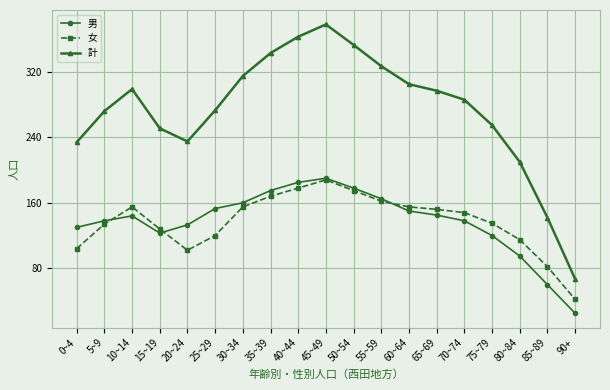

Count the number of data series in this chart.

3